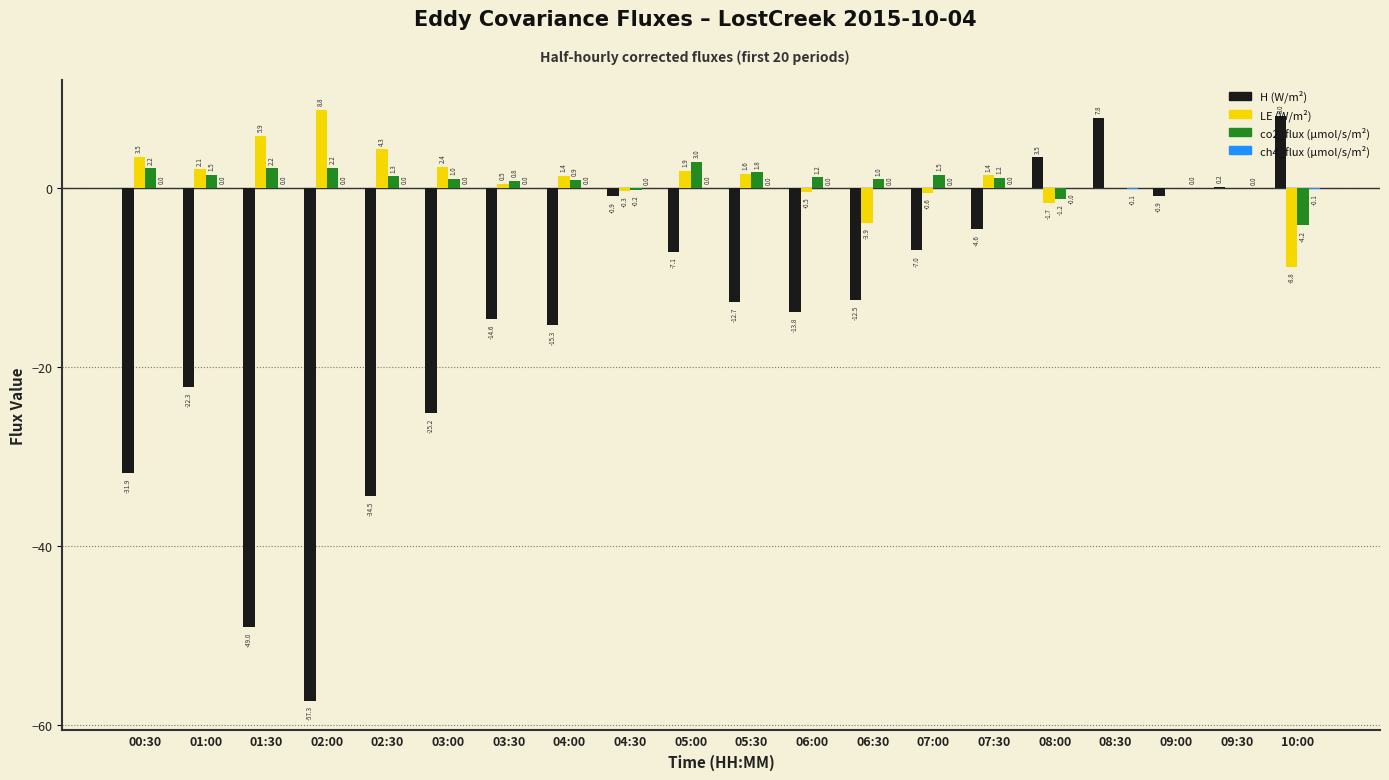

True or false: co2_flux (µmol/s/m²) has a value of 2.2 at 01:30.

True